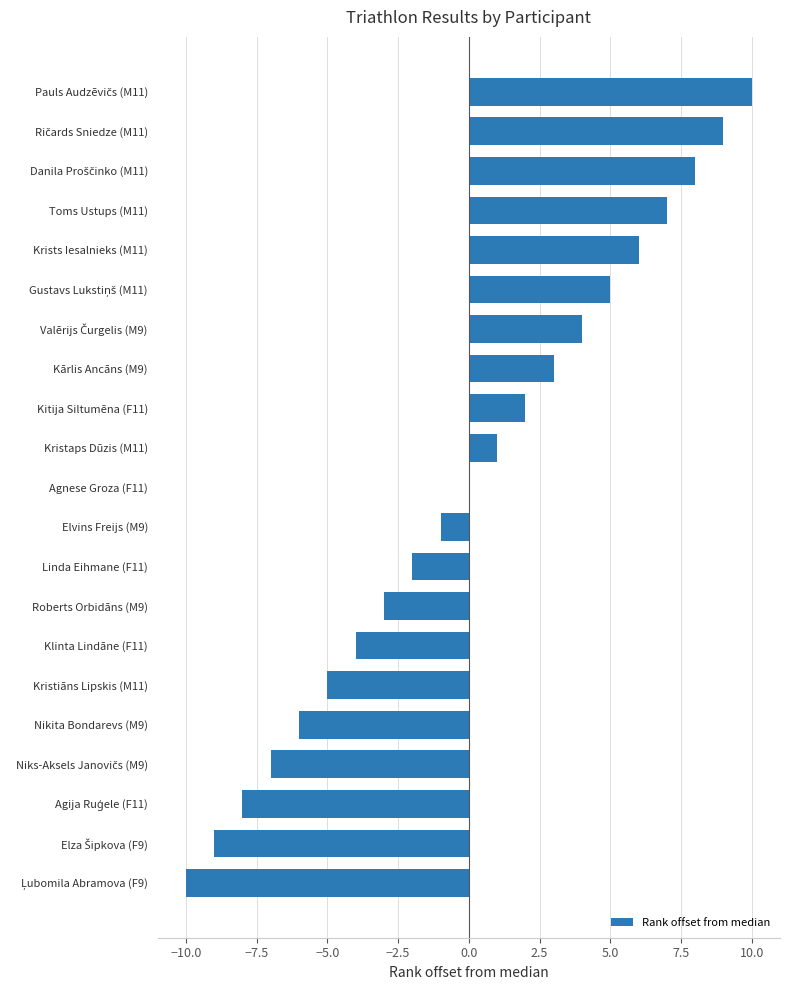

The value at Toms Ustups (M11) is 7. True or false?

True